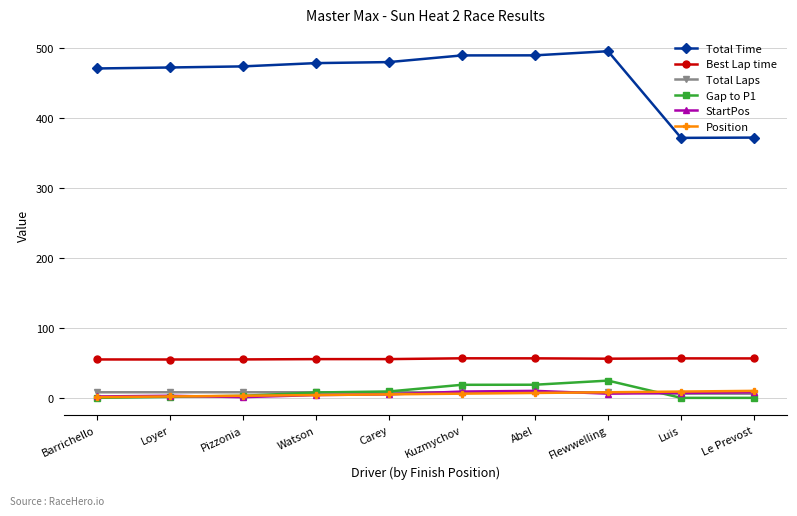

In Best Lap time, how many points are lower than both neighbors (excluding endpoints)?

2